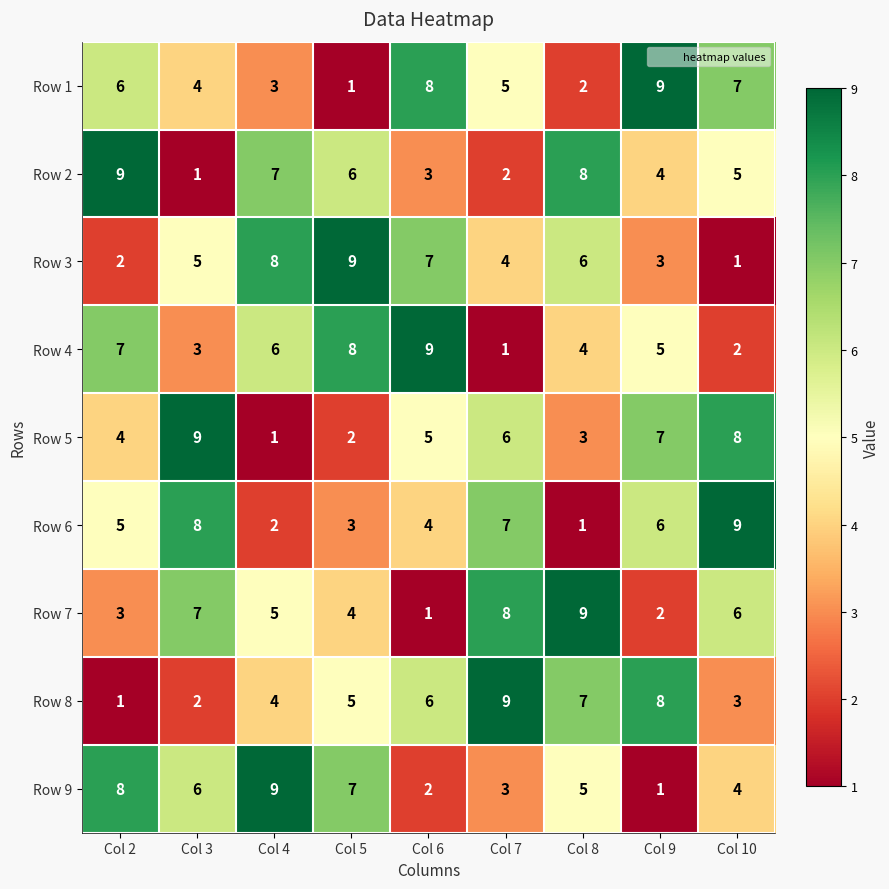

What is the difference between the highest and lowest values at Col 5?

8